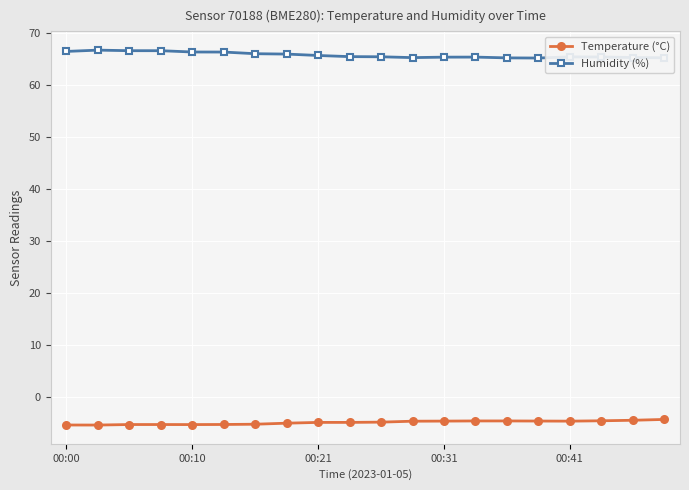

At how many categories does at least one series exceed 3?

20